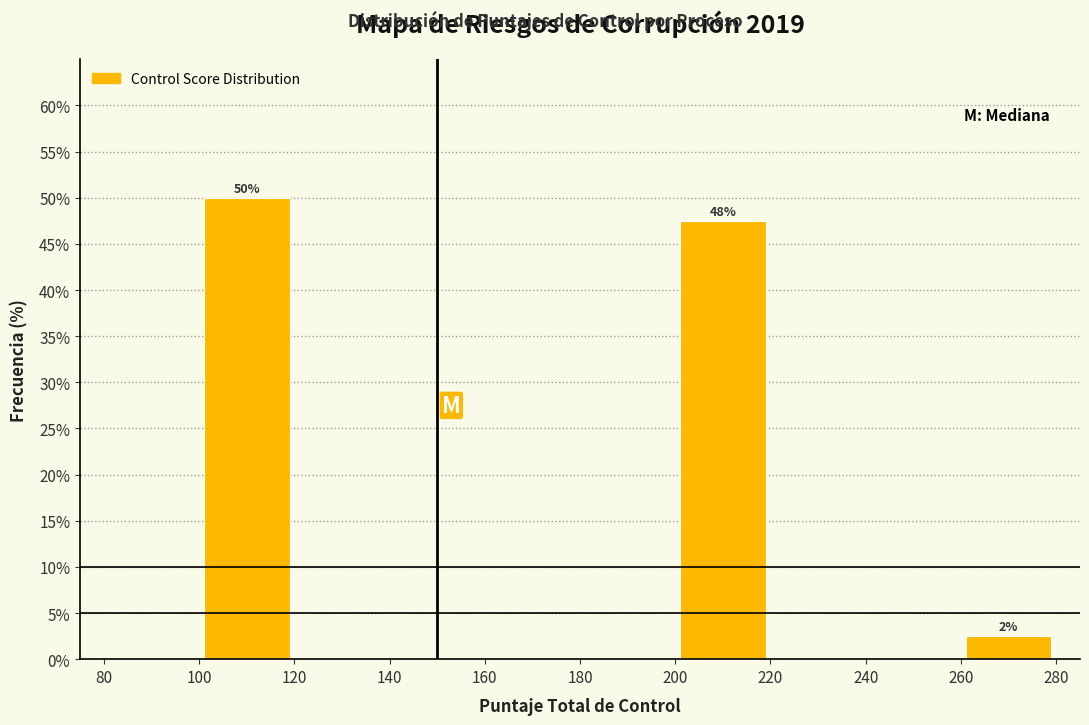

Which range on the x-axis has the tallest bar?

100 to 120